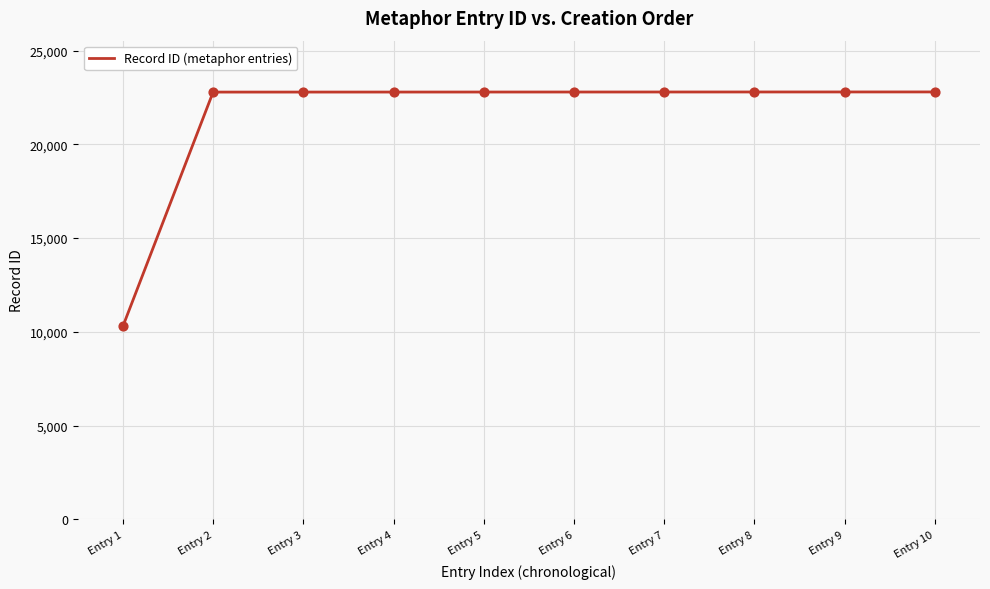

Between Entry 1 and Entry 5, which is larger?

Entry 5